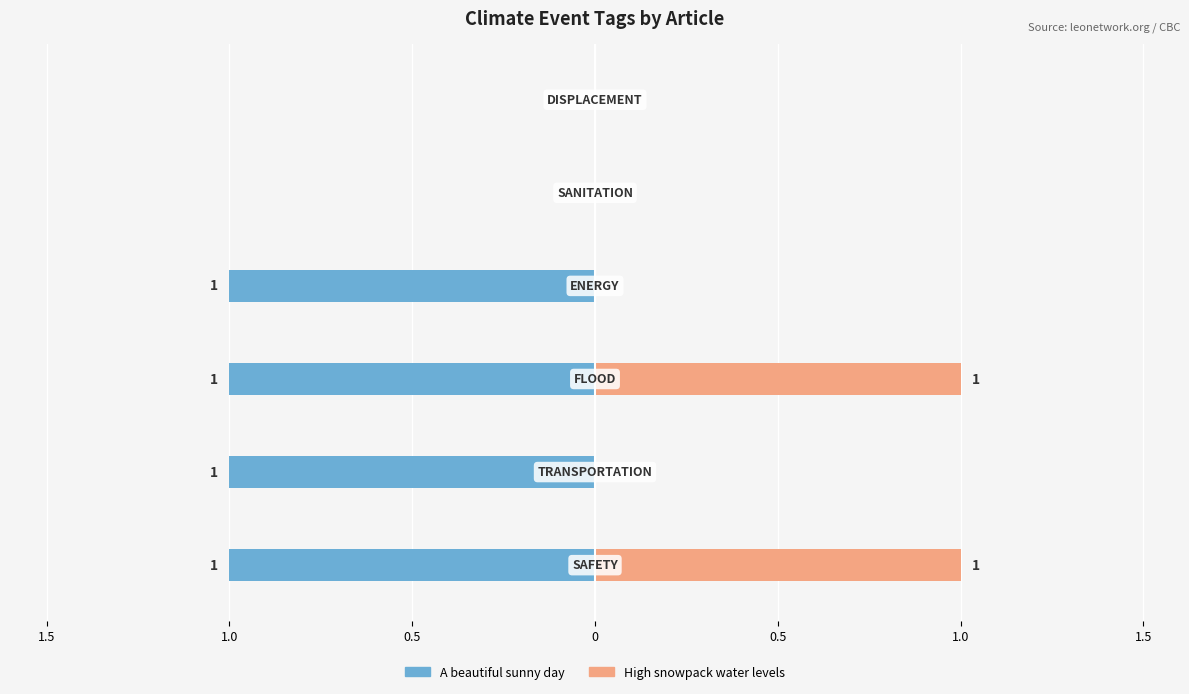

Rank the series by their maximum value, from highest to lowest.

High snowpack water levels, A beautiful sunny day